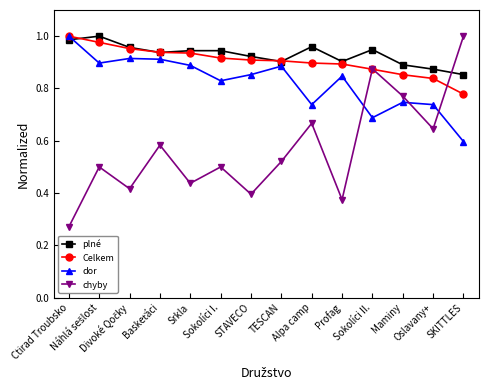

True or false: chyby and dor cross at least once.

True